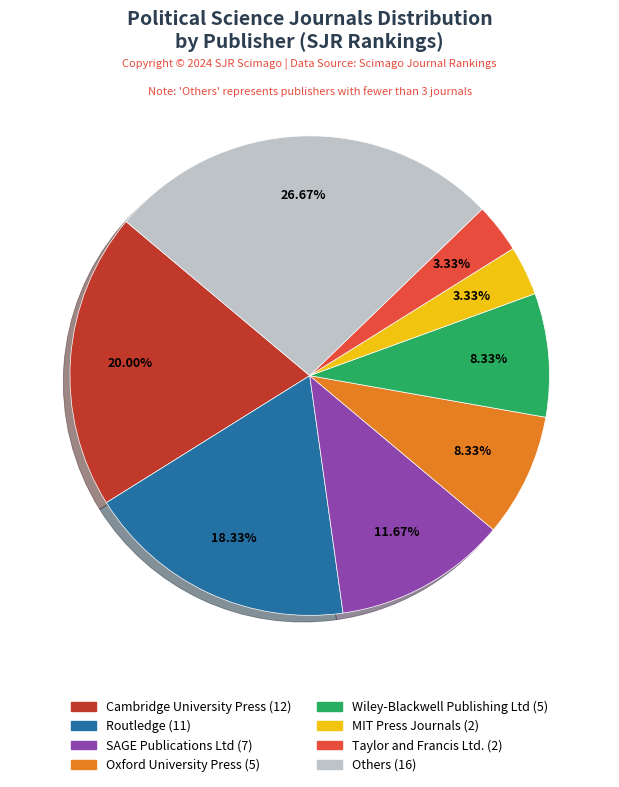

Is there any slice that represents more than half of the pie?

No